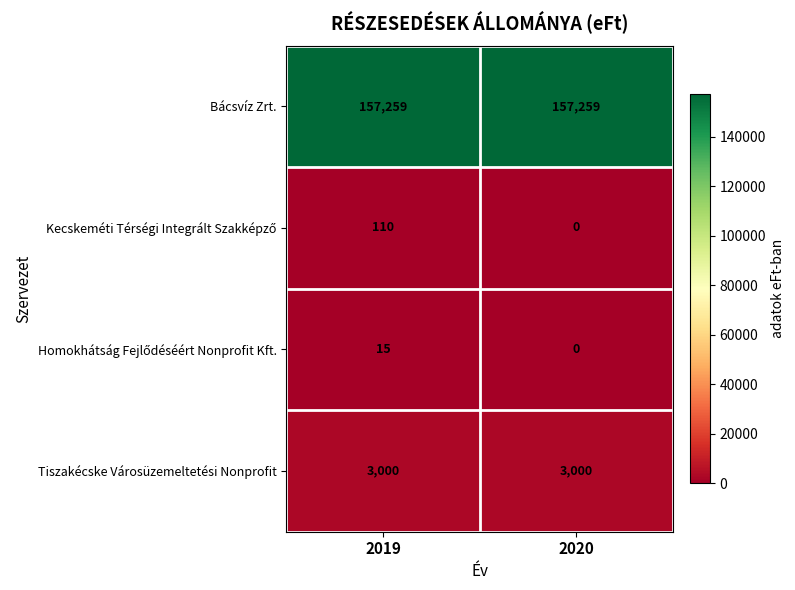

What is the sum of the Bácsvíz Zrt. values at 2019 and 2020?

314518